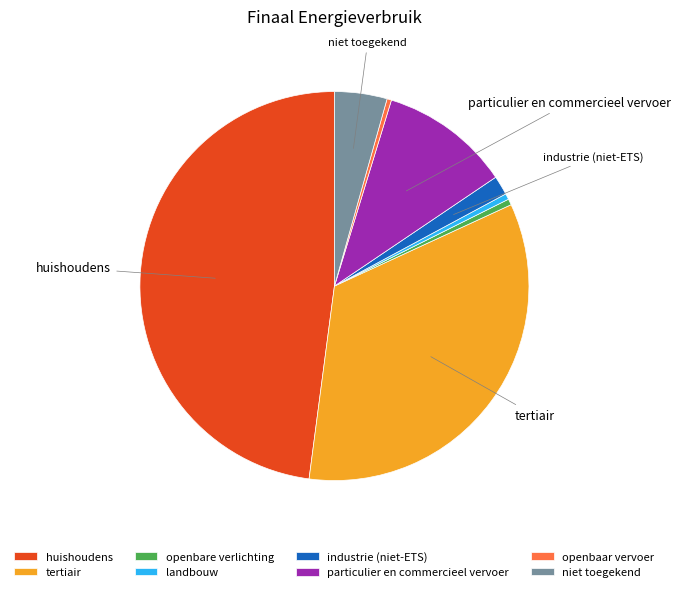

What is the ratio of the value at particulier en commercieel vervoer to the value at openbaar vervoer?

29.2